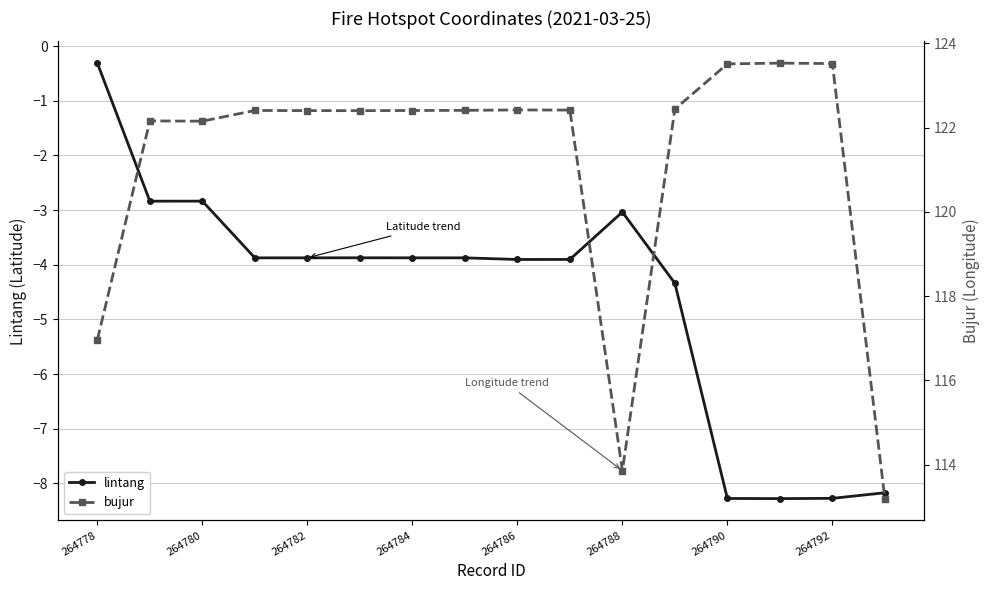

The lintang series shows -1.4 at 264788. True or false?

False